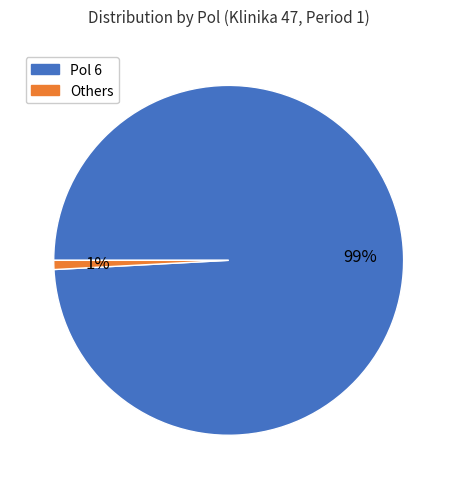

Is there a majority slice in this chart?

Yes